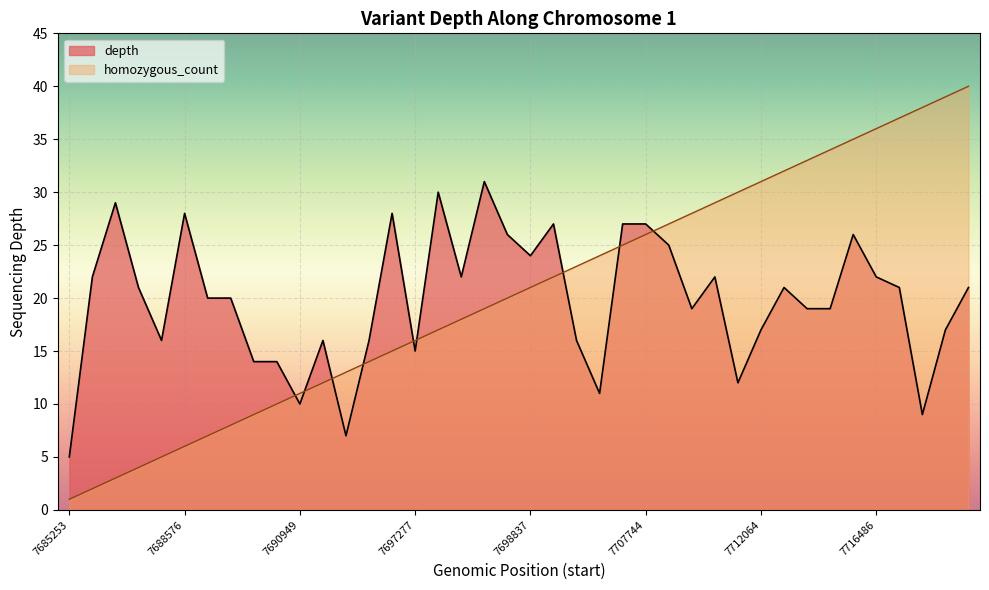

What are all the series names shown in the legend?

depth, homozygous_count